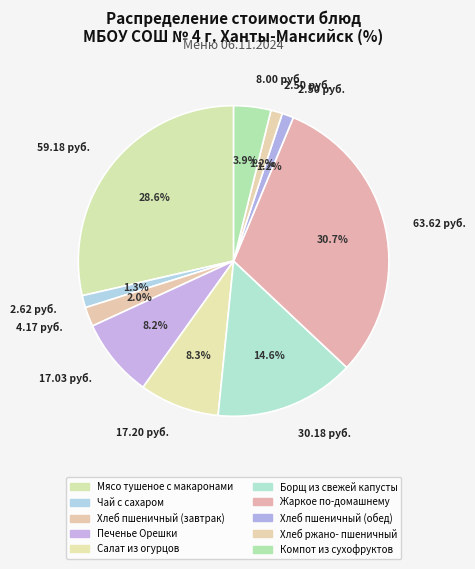

How many slices are in this pie chart?

10